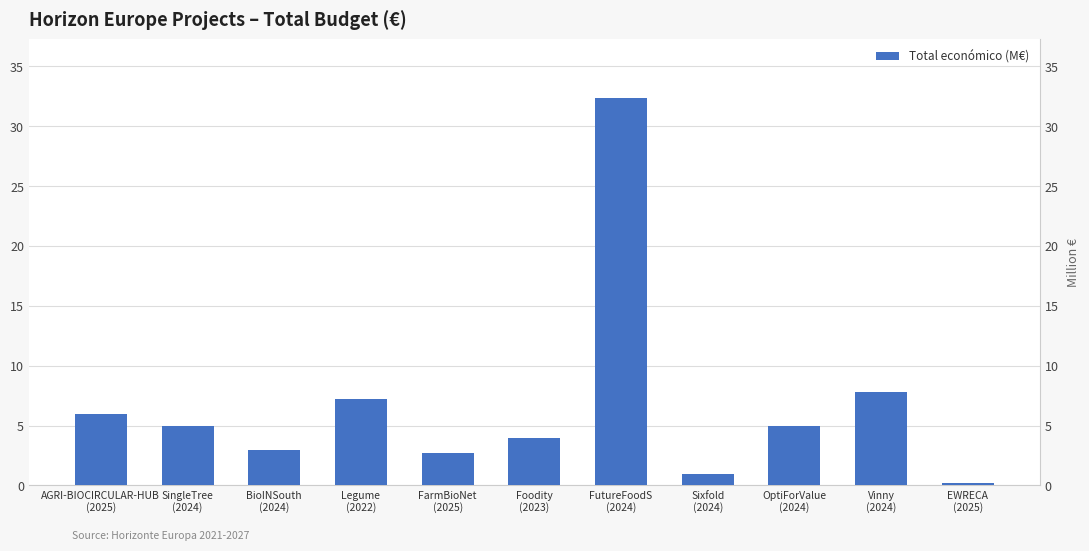

What is the minimum value shown in the chart?

0.2